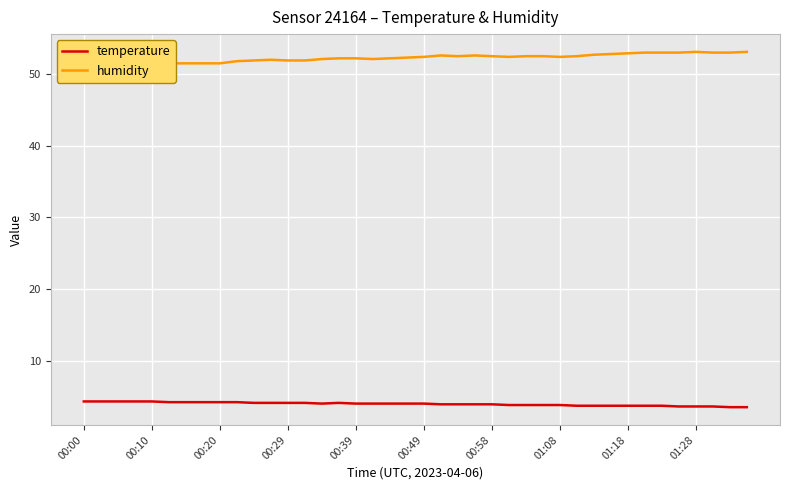

What is the sum of the humidity values at 23 and 10?

104.5